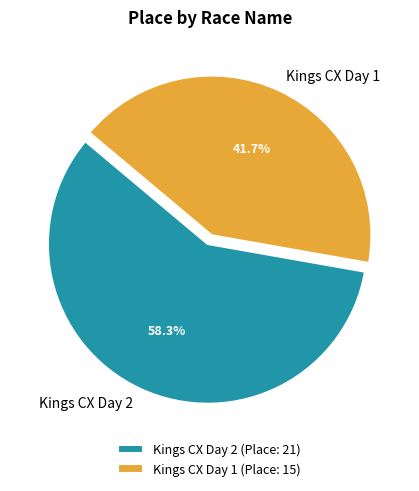

How many slices are in this pie chart?

2